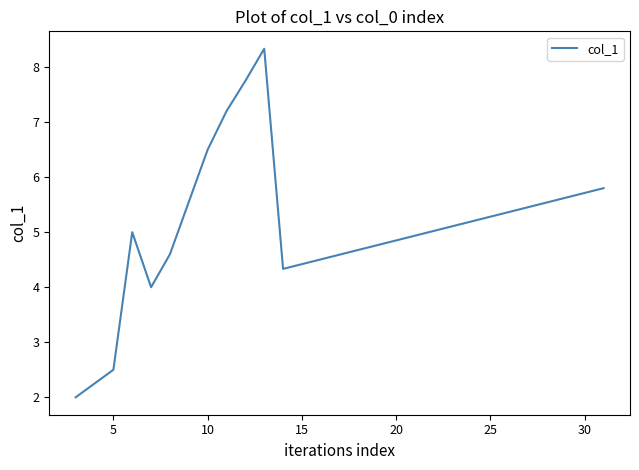

Is this an area chart (filled region under the line)?

No